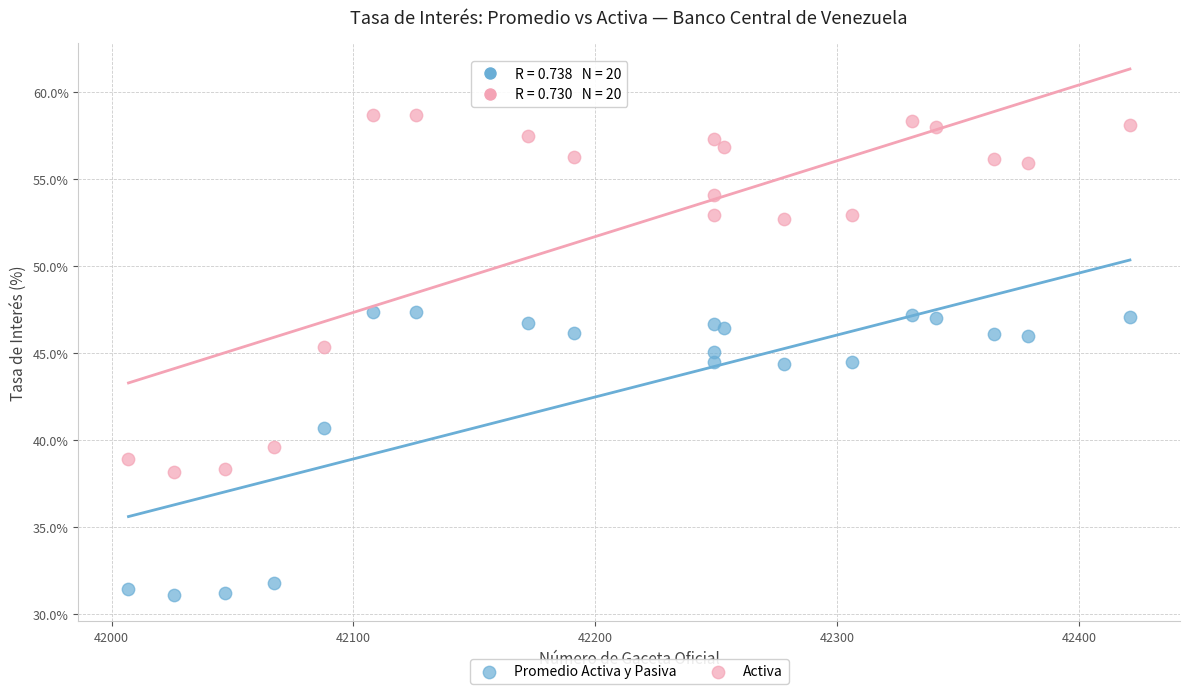

What is the X range (max minus min) for the scatter plot?

414.0